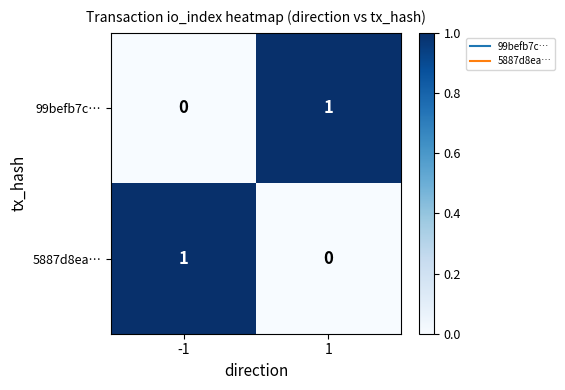

True or false: 99befb7c… has a value of 0 at 1.

False